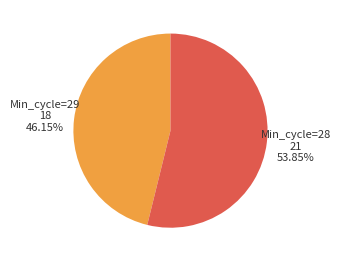

How many segments does this pie chart have?

2